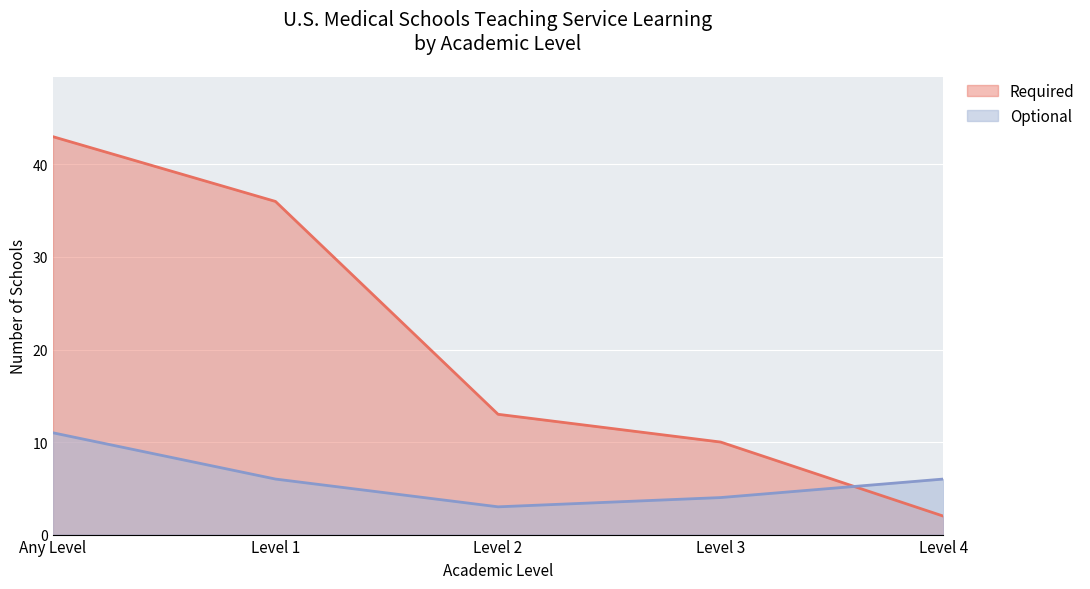

At how many categories does at least one series exceed 7?

4